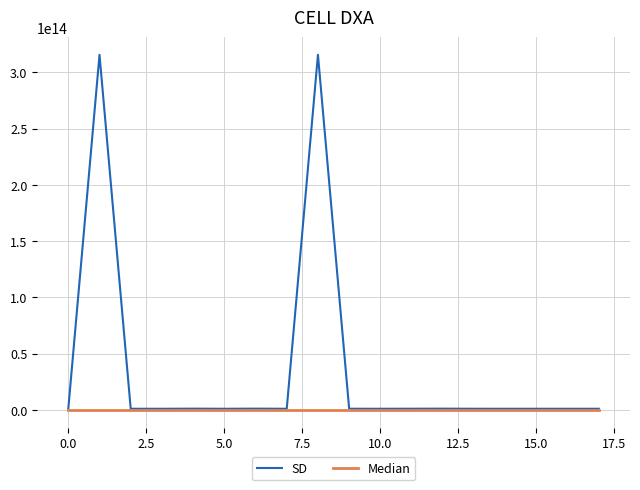

Rank the series by their average value, from highest to lowest.

SD, Median